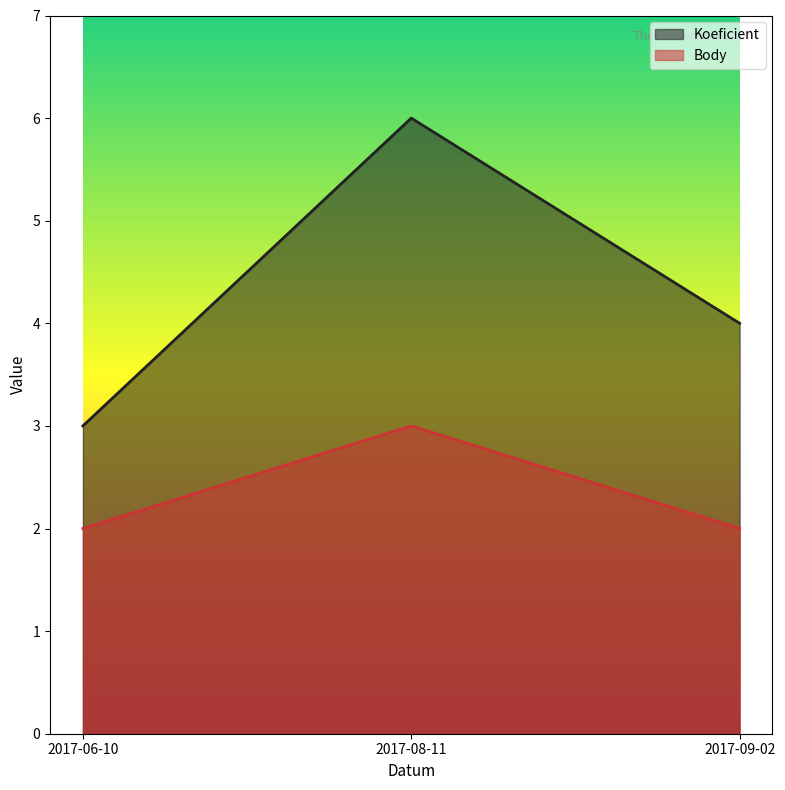

What are all the series names shown in the legend?

Koeficient, Body